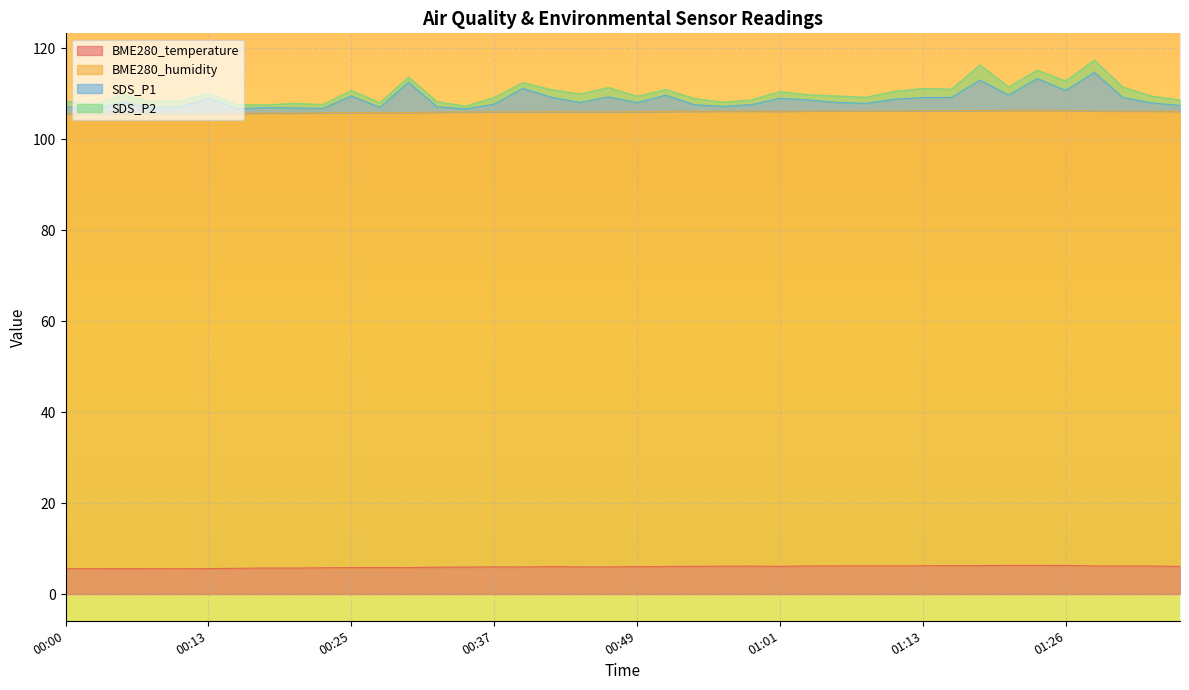

What is the minimum value for BME280_temperature?

5.6